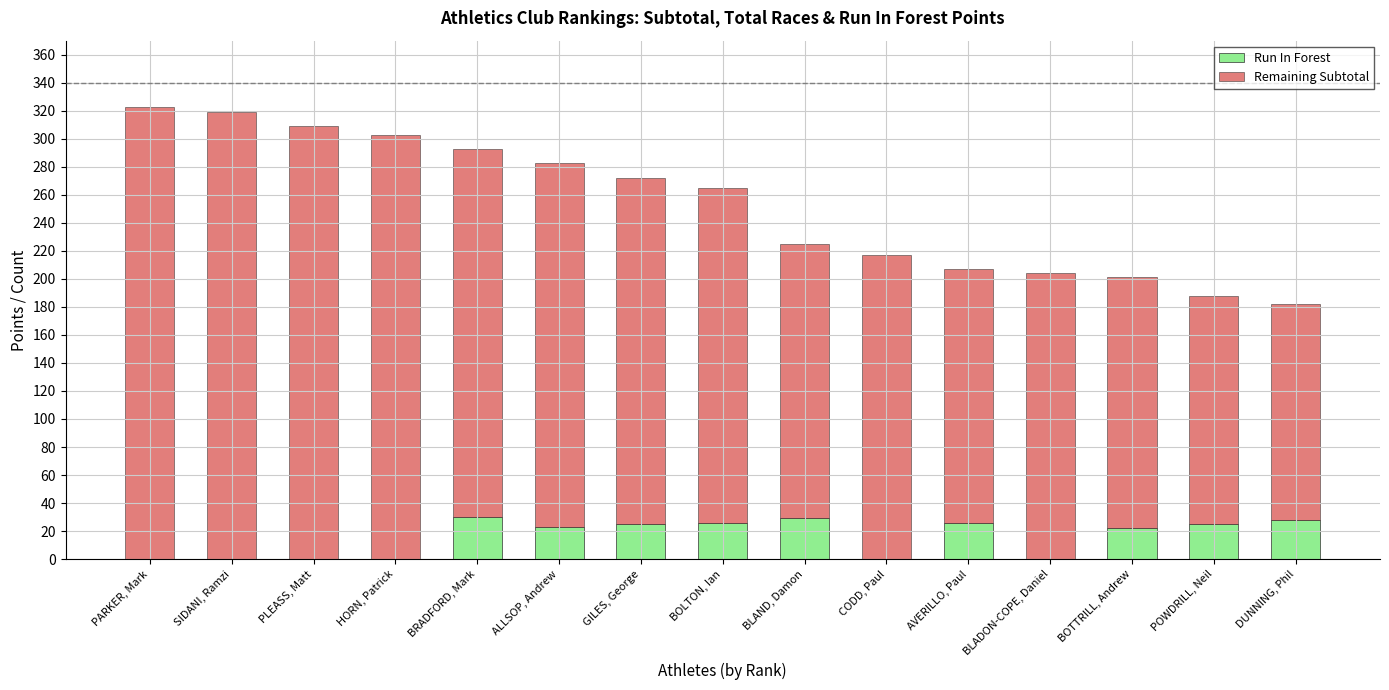

Does the chart contain stacked bars?

Yes